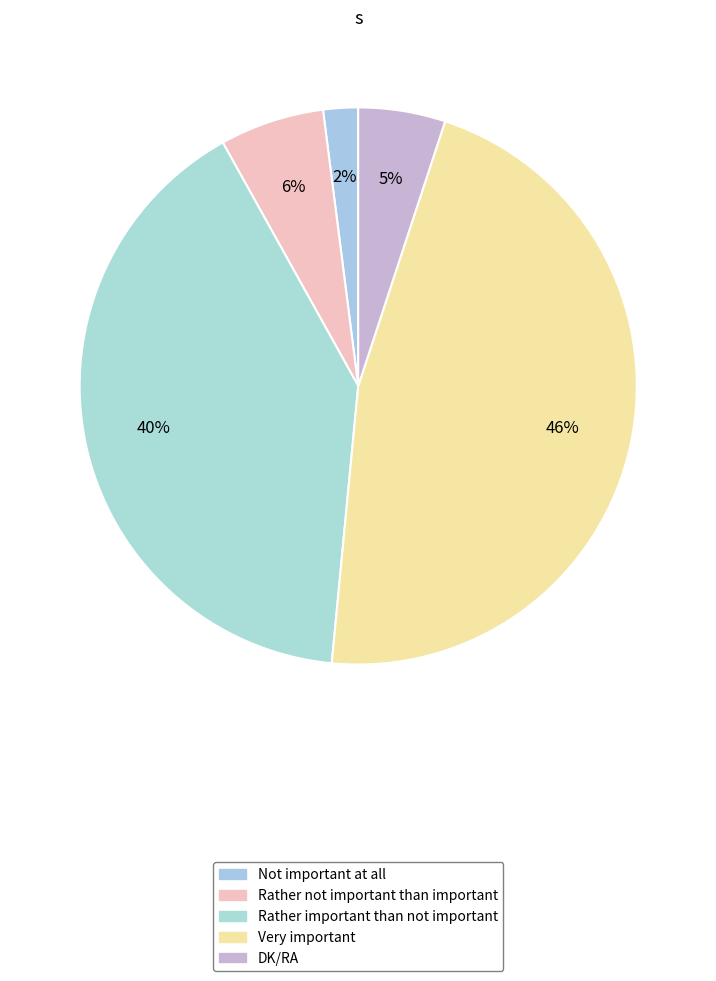

Does Rather not important than important represent more than half of the total?

No